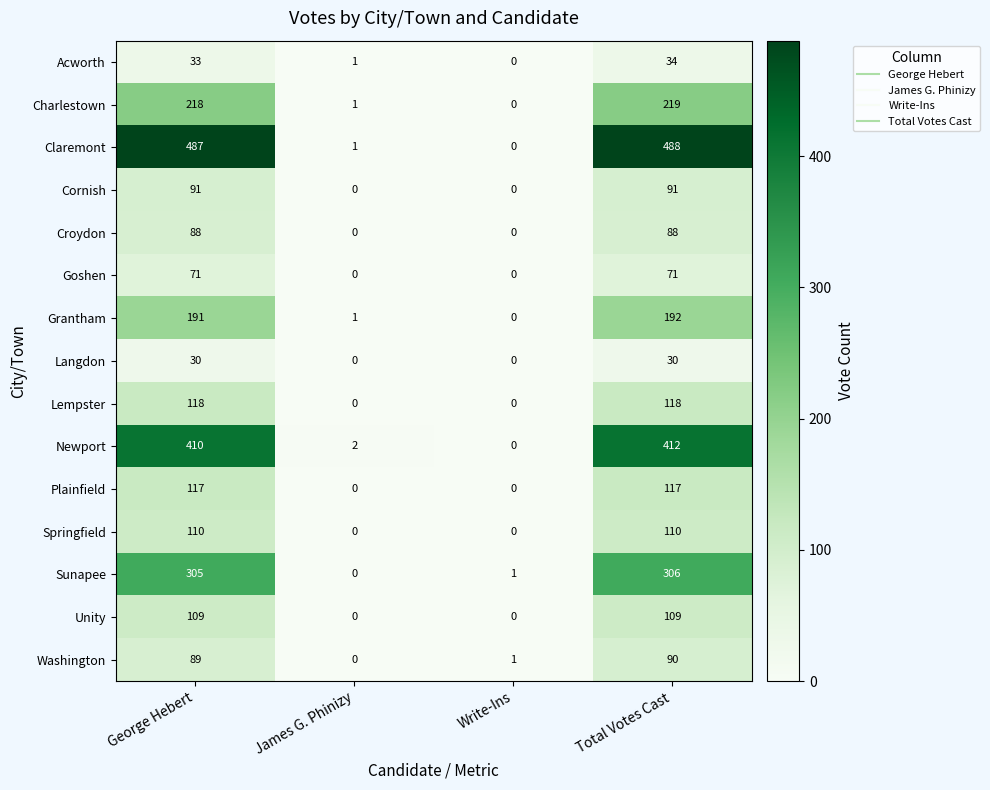

Which series has the widest spread of values?

Claremont